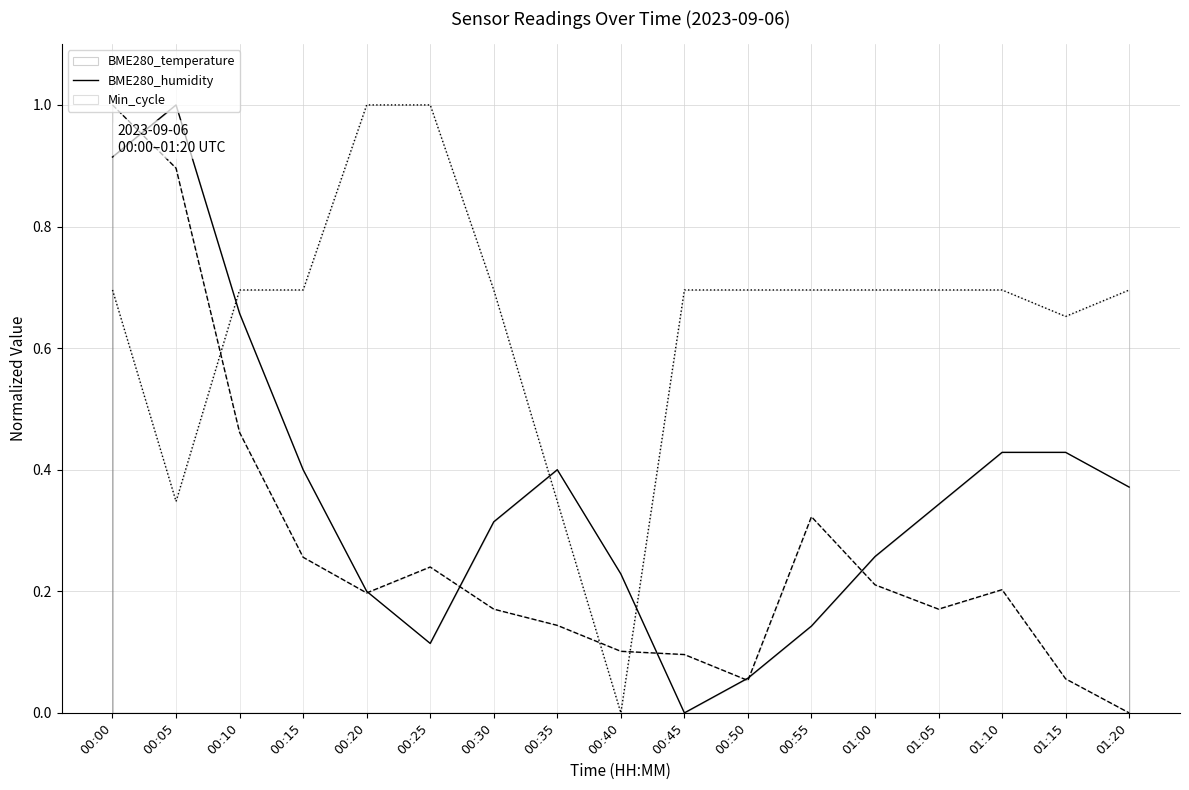

How many interior local peaks does the BME280_humidity series have?

3